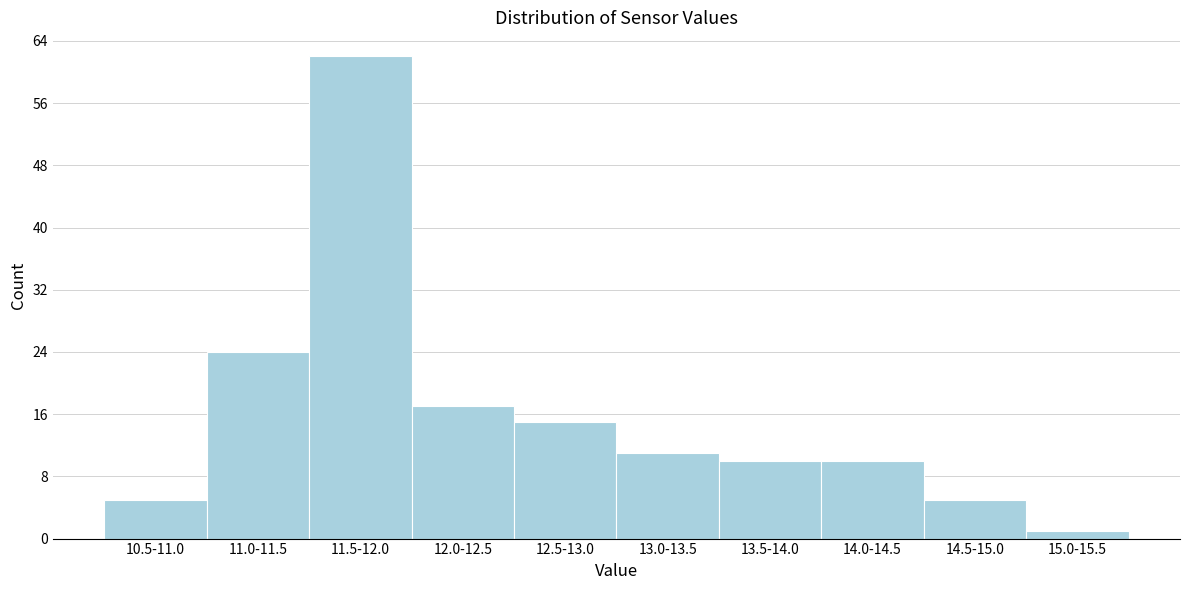

Reading left to right, what are all the values shown in this chart?

10.5-11.0=5	11.0-11.5=24	11.5-12.0=62	12.0-12.5=17	12.5-13.0=15	13.0-13.5=11	13.5-14.0=10	14.0-14.5=10	14.5-15.0=5	15.0-15.5=1